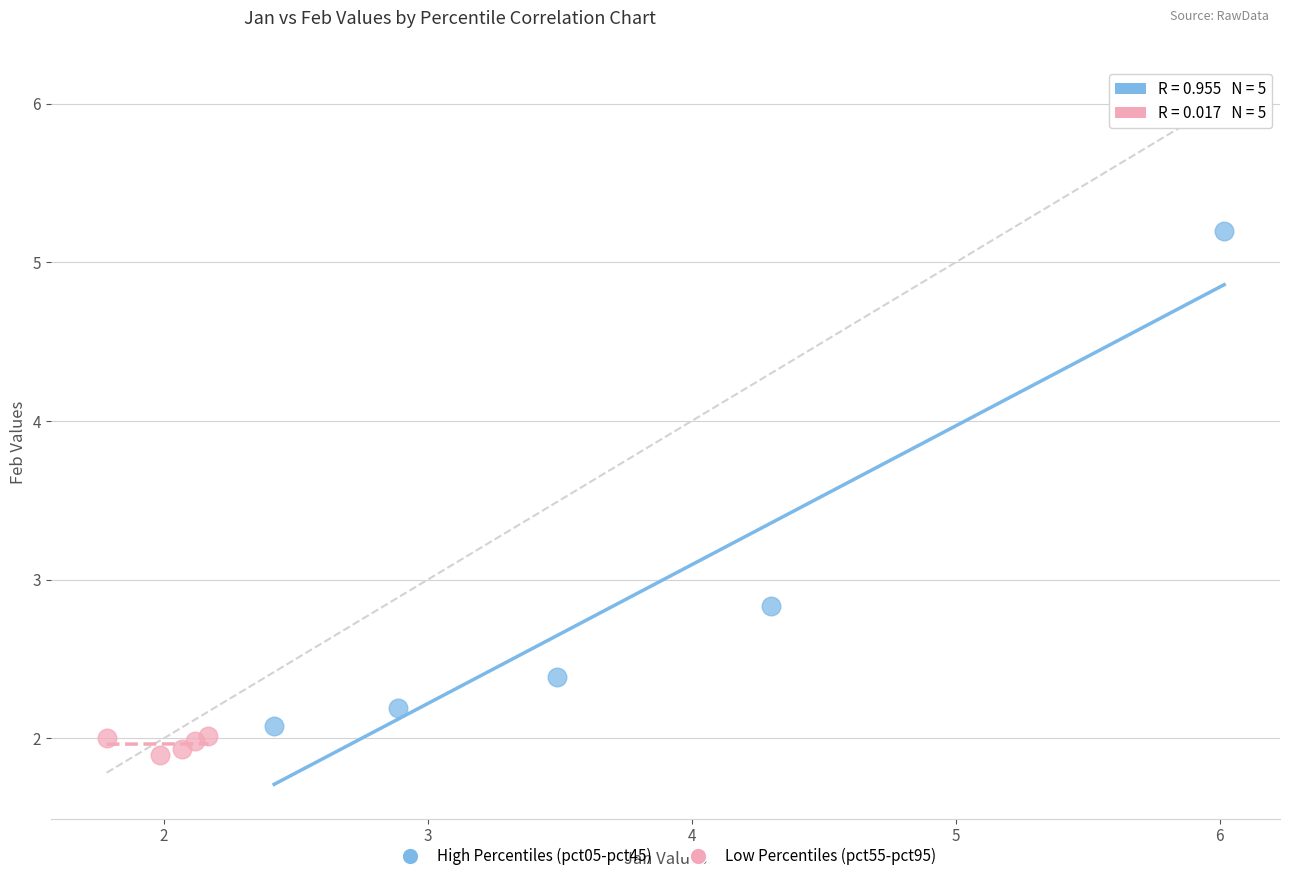

Which series has the largest Y range (max minus min)?

High Percentiles (pct05-pct45)